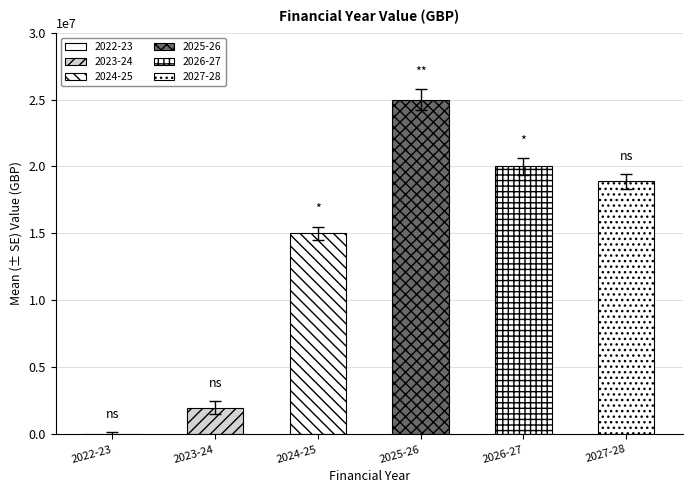

Reading left to right, what are all the values shown in this chart?

0	1999998	14999994	25000000	20000000	18900000